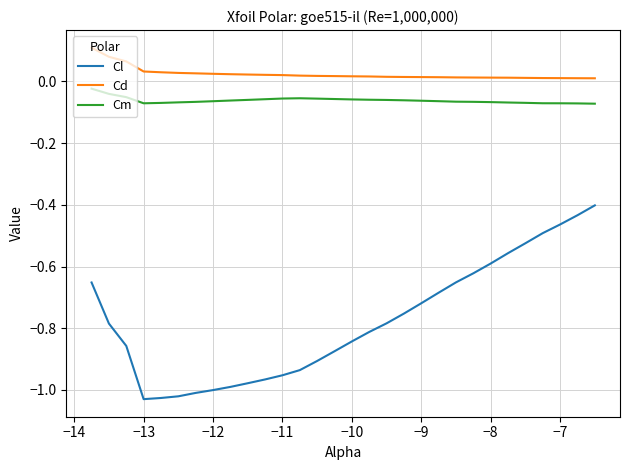

Which series has the largest range (max minus min)?

Cl